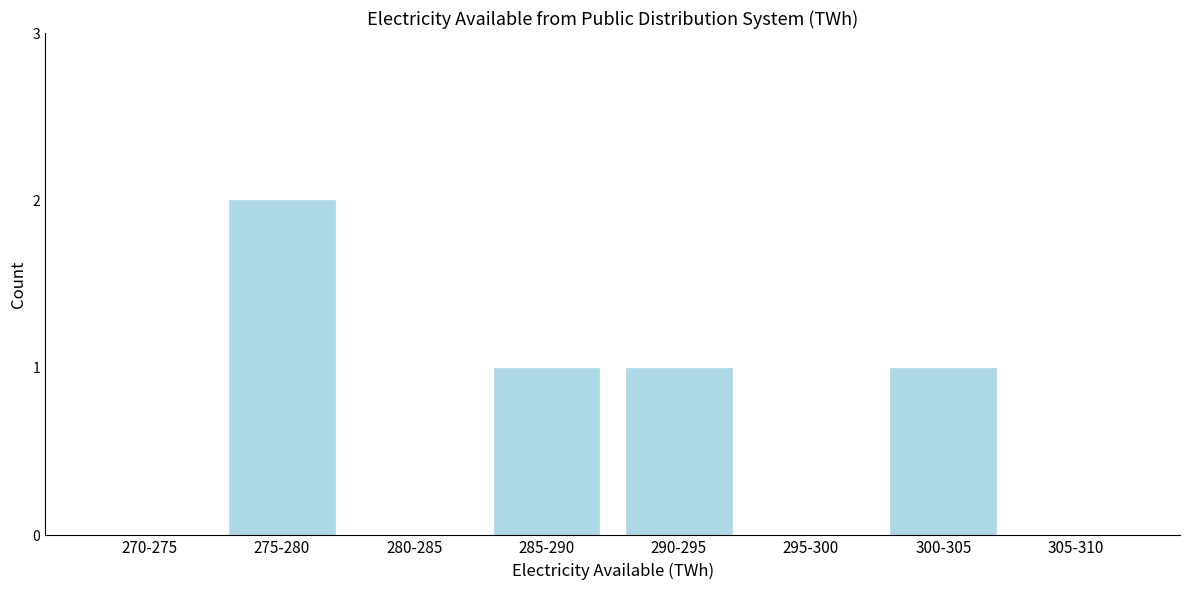

Reading right to left, transcribe all the data shown in this chart.

305-310=0	300-305=1	295-300=0	290-295=1	285-290=1	280-285=0	275-280=2	270-275=0